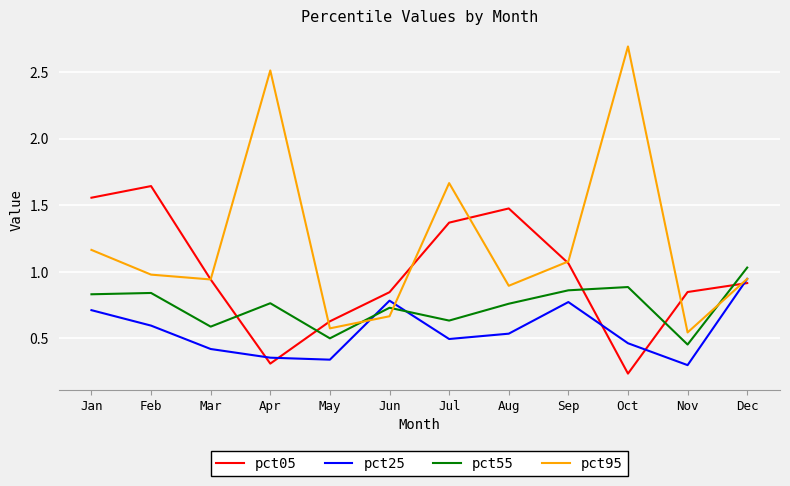

Which series has the widest spread of values?

pct95